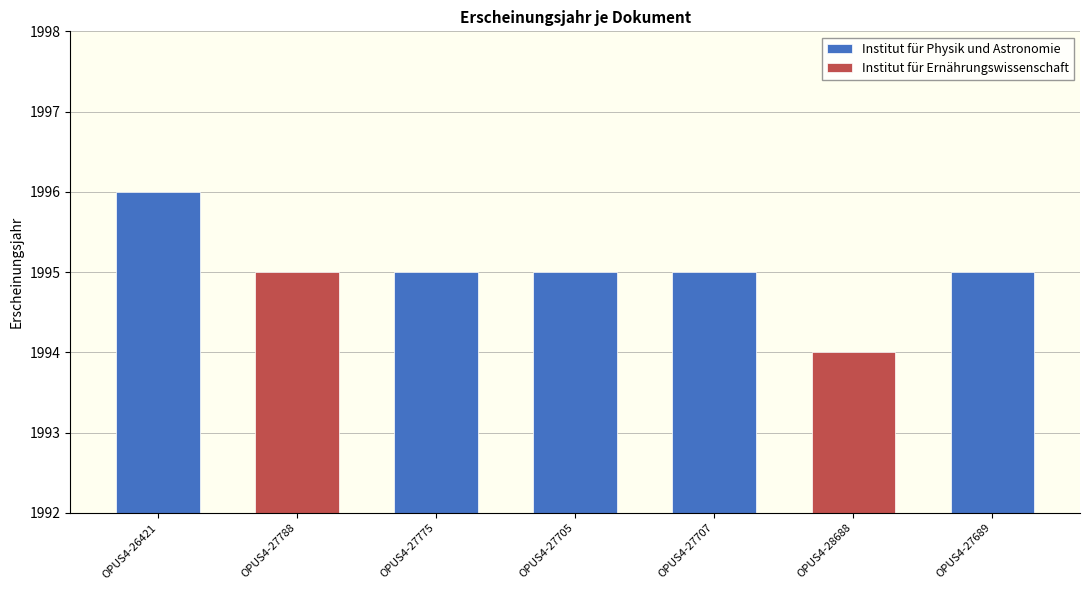

Reading left to right, list all the values displayed in this chart.

1996	1995	1995	1995	1995	1994	1995